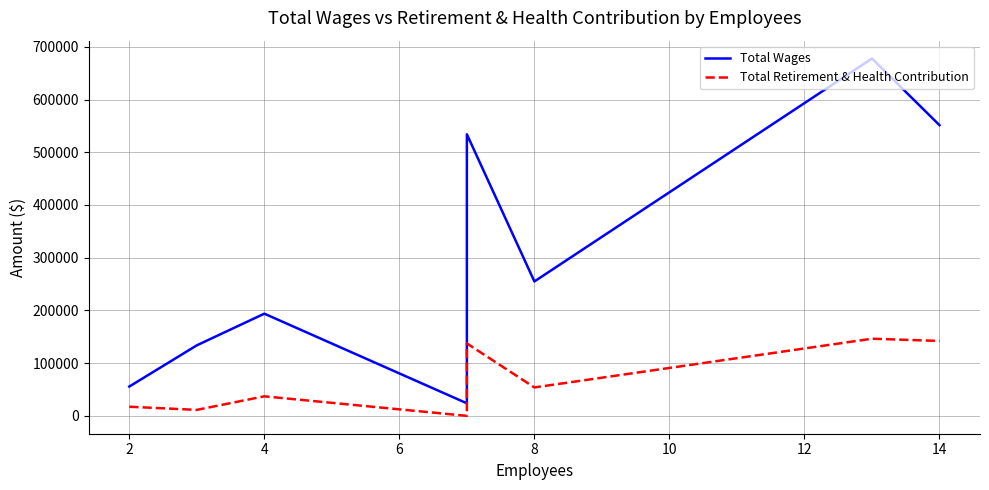

Which series has the largest total across all categories?

Total Wages